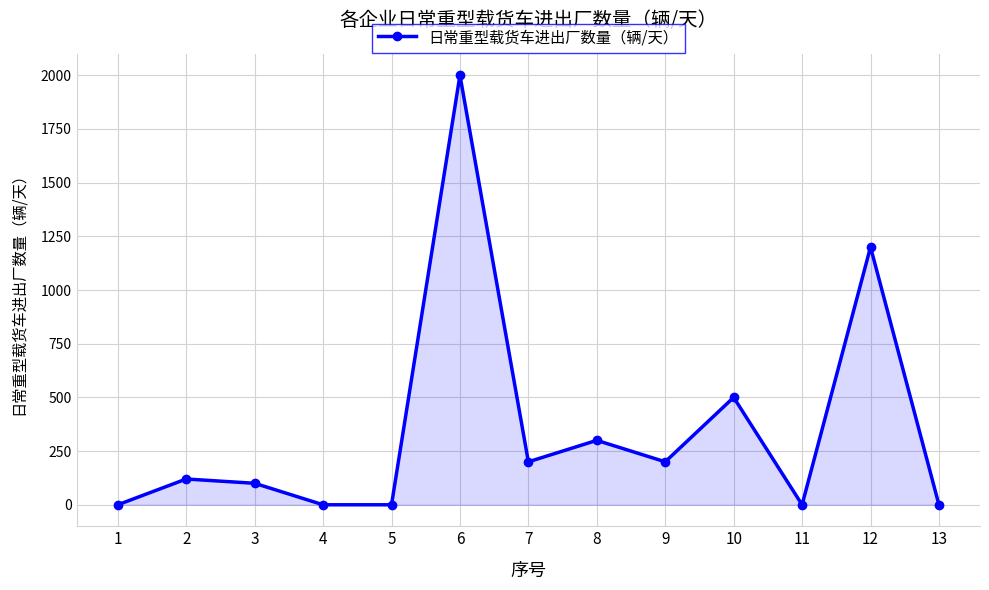

What is the greatest value displayed?

2000